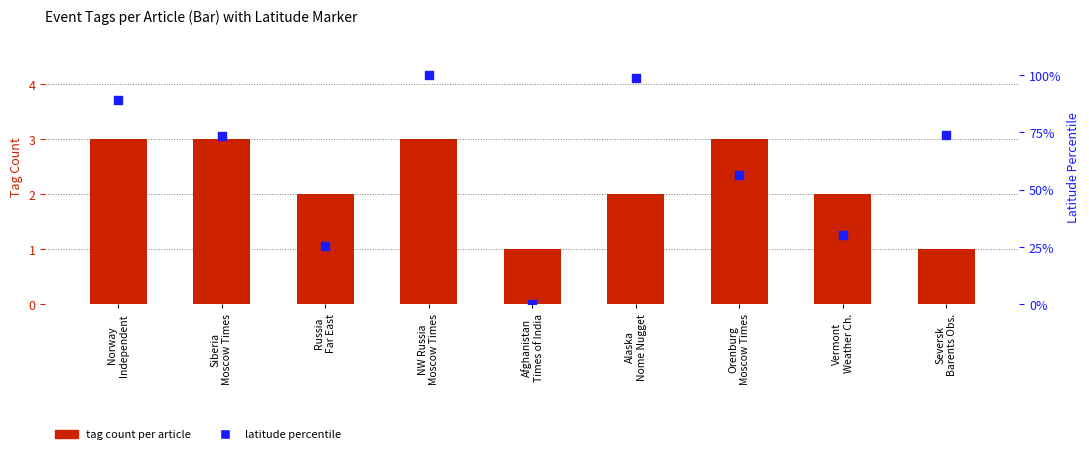

At which category is the sum across all series the highest?

NW Russia
Moscow Times